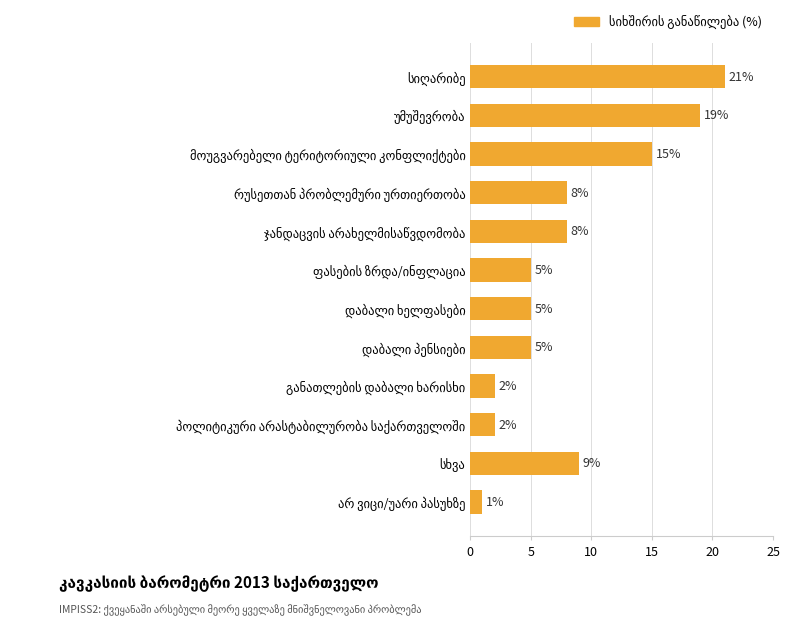

What is the greatest value displayed?

21